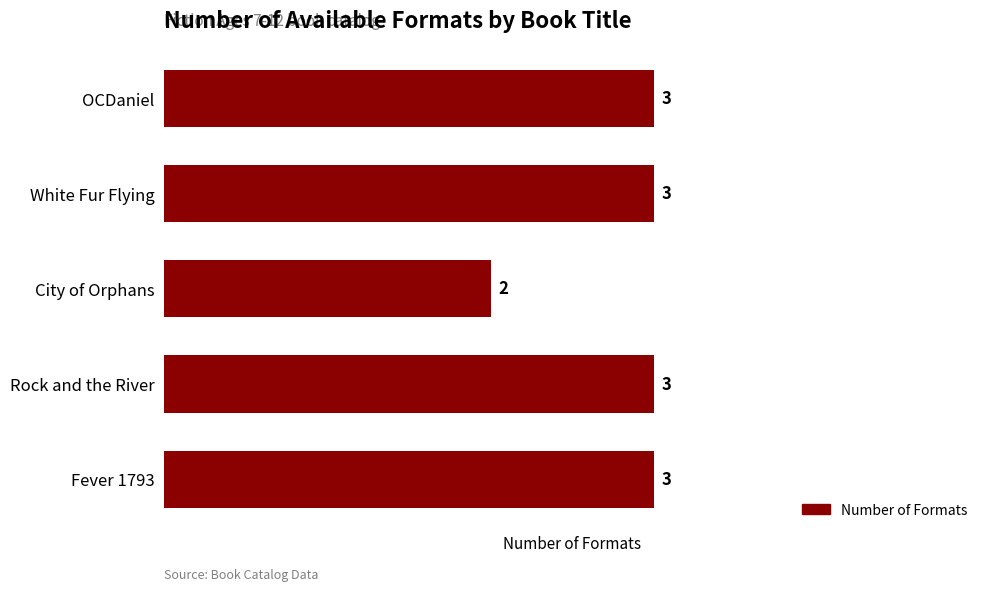

True or false: the data shows 3 at Rock and the River.

True